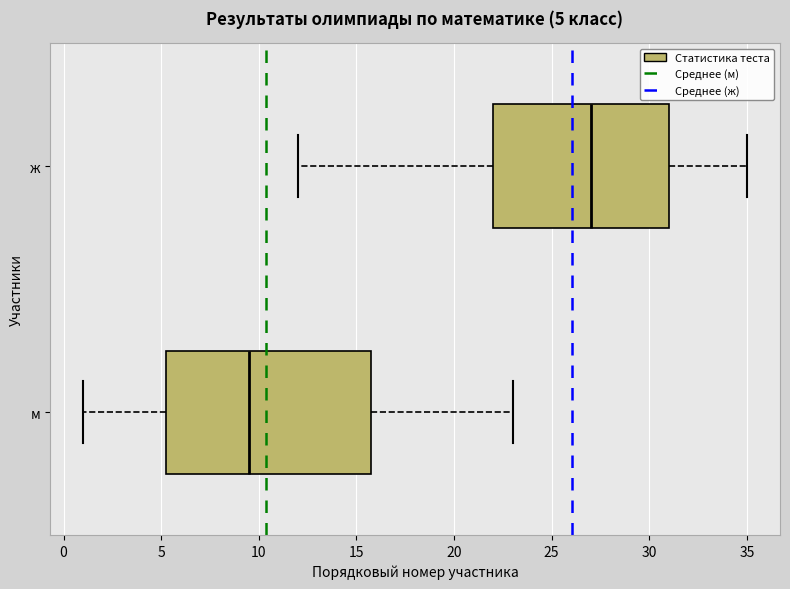

Which box is the widest, from its left edge to its right edge?

м